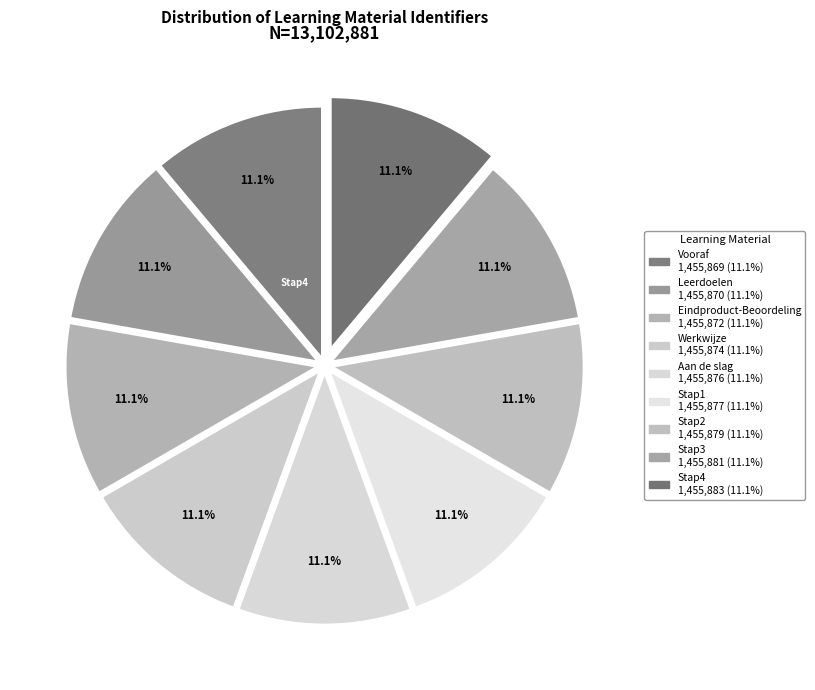

Count the number of slices in the pie.

9